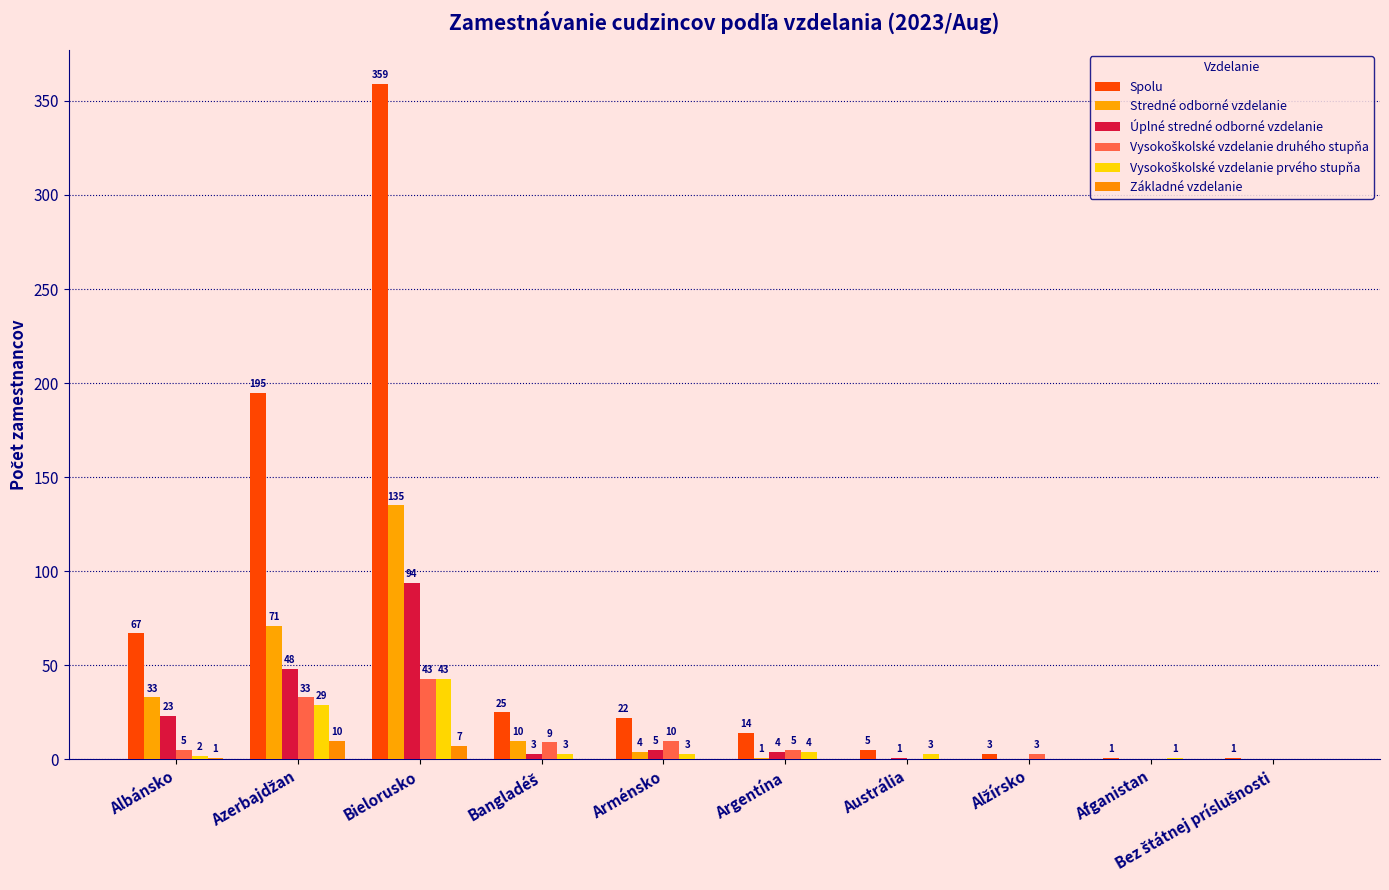

At which label does Spolu first exceed 22?

Albánsko